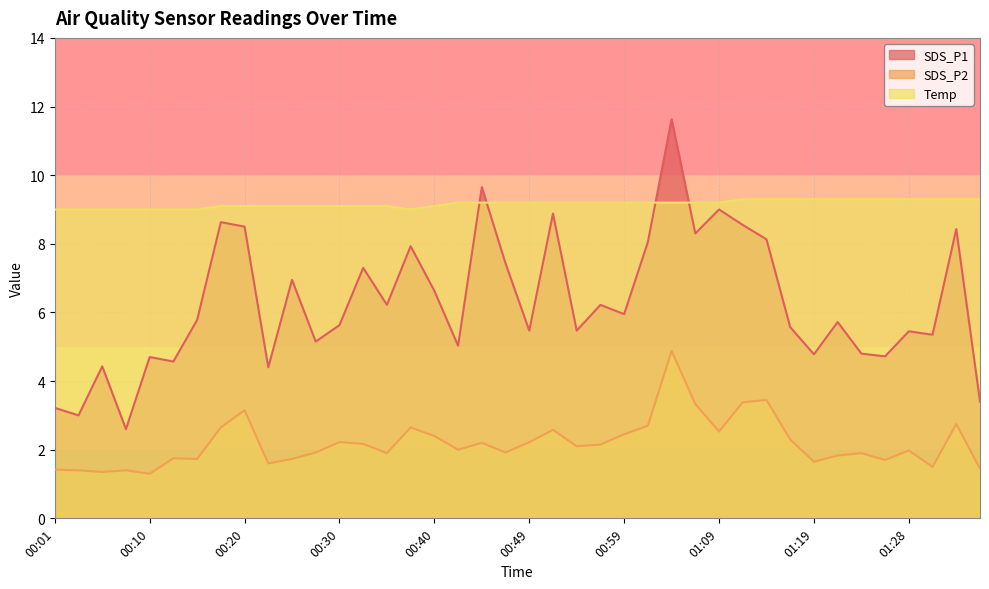

Between 00:06 and 00:30, which is larger?

00:30